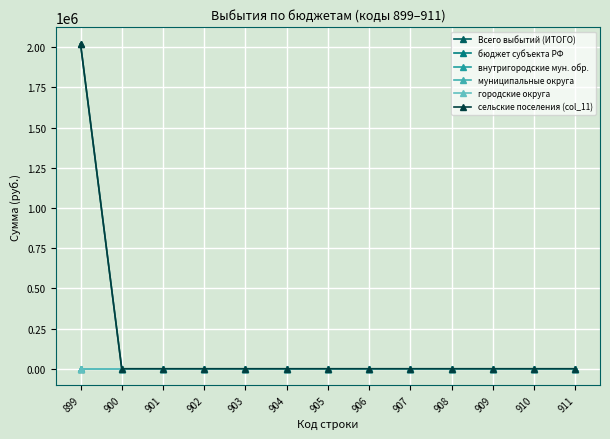

Does the chart have visible grid lines?

Yes